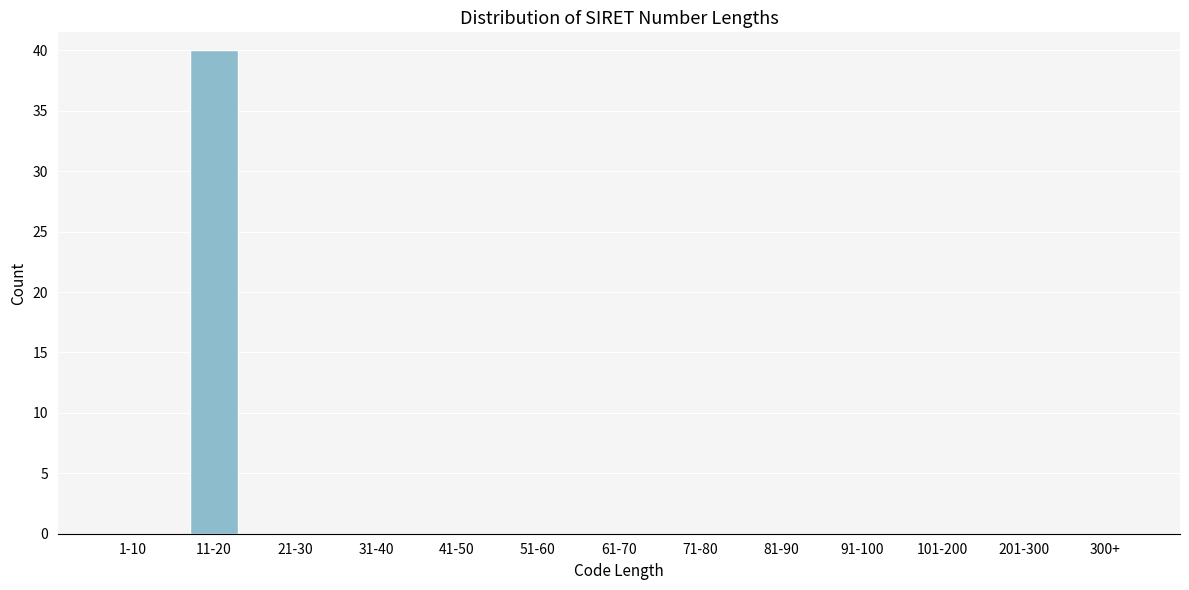

Reading left to right, list all the values displayed in this chart.

1-10=0	11-20=40	21-30=0	31-40=0	41-50=0	51-60=0	61-70=0	71-80=0	81-90=0	91-100=0	101-200=0	201-300=0	300+=0